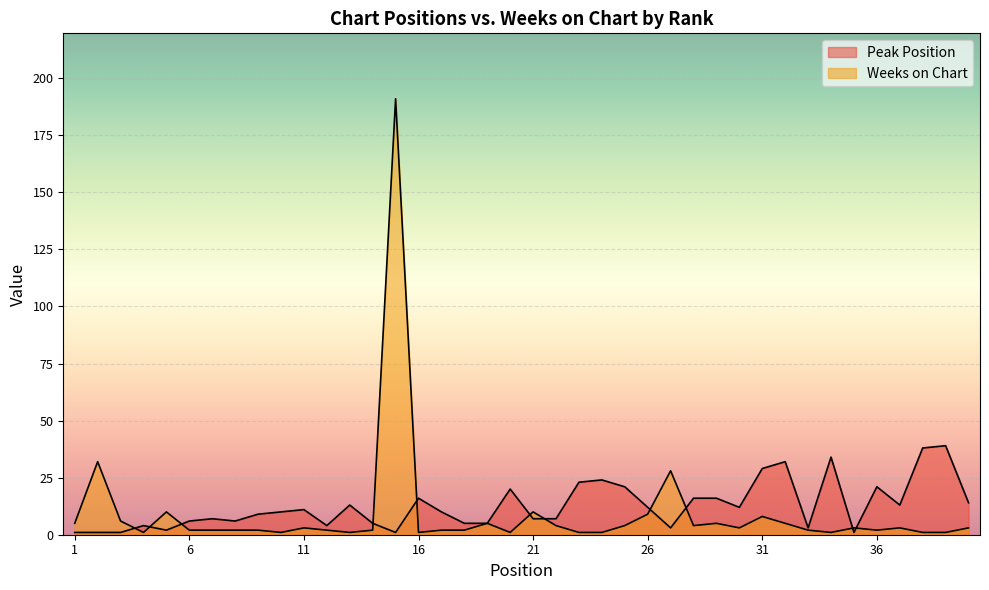

At which label is Weeks on Chart closest to 96?

2